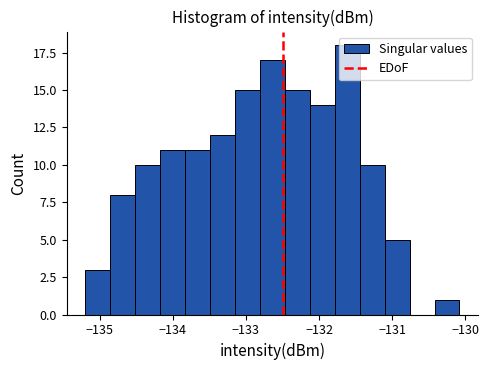

Around what value on the x-axis is the tallest bar? Give the approximate position of its centre, as read against the axis.

-131.6